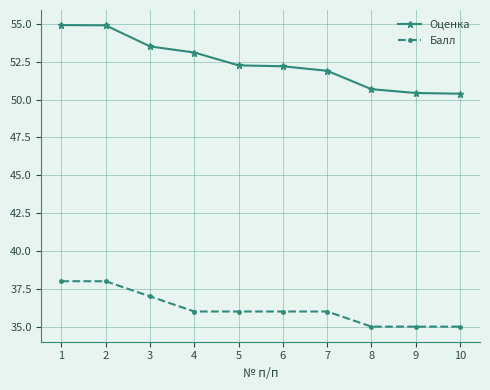

What is the approximate value of Оценка at 10?

50.4